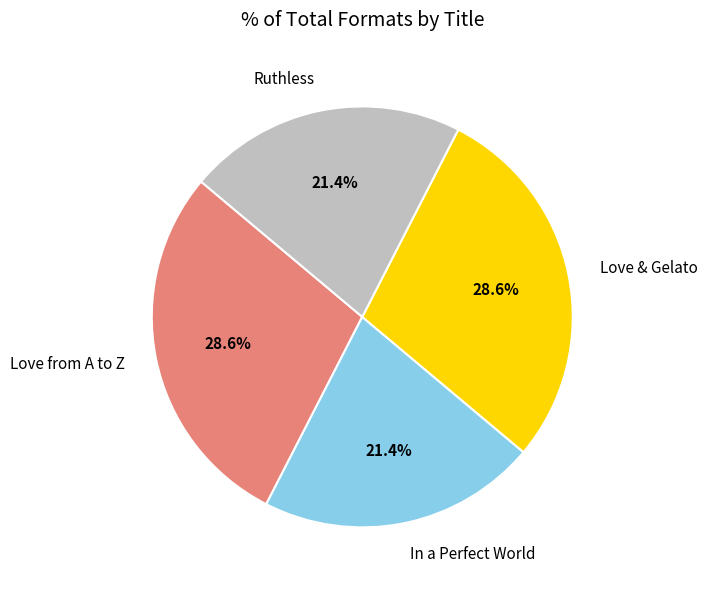

How many segments does this pie chart have?

4